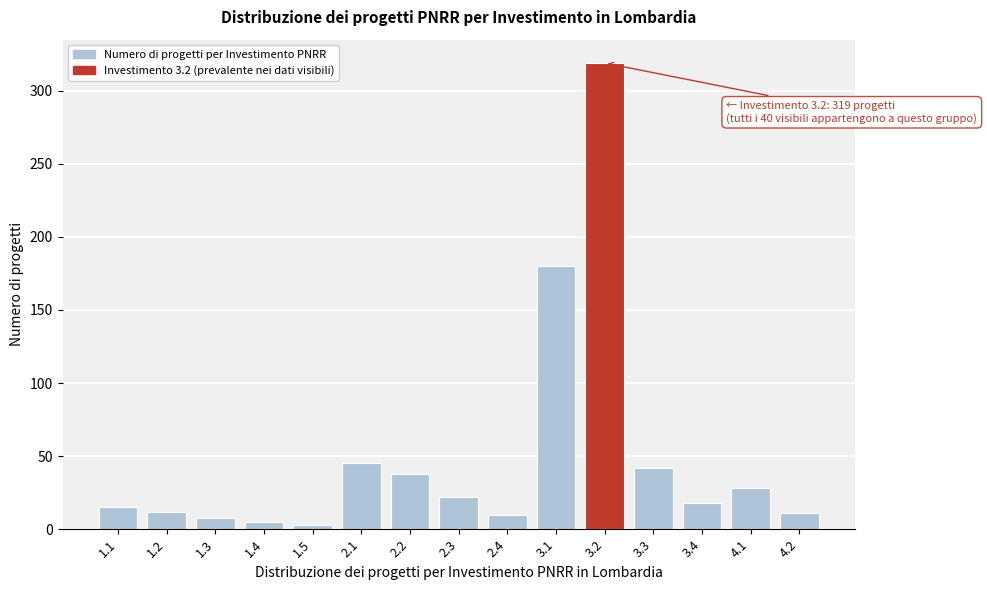

Is it true that the value at 3.3 is 42?

True